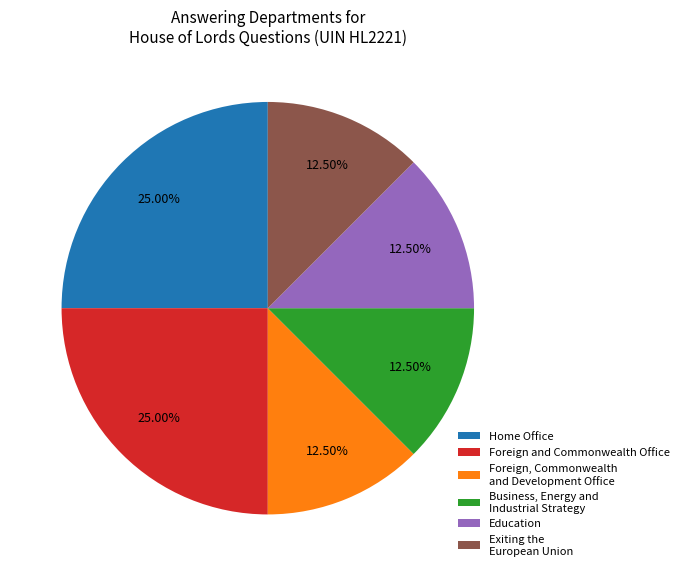

Is the sum of Education and Exiting the European Union greater than half?

No